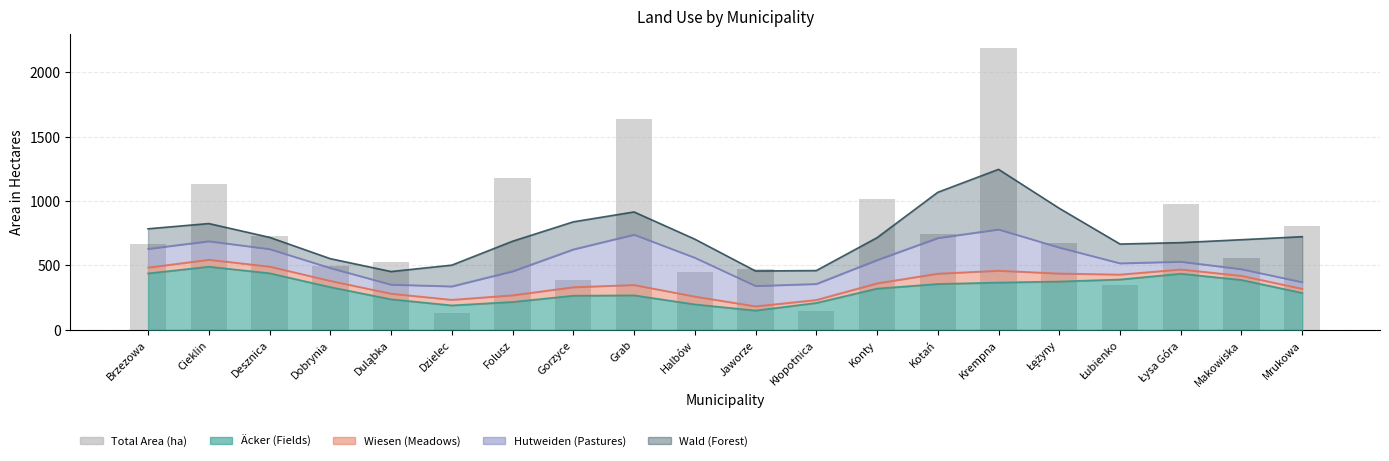

Is it true that the value at Cieklin is 1907?

False